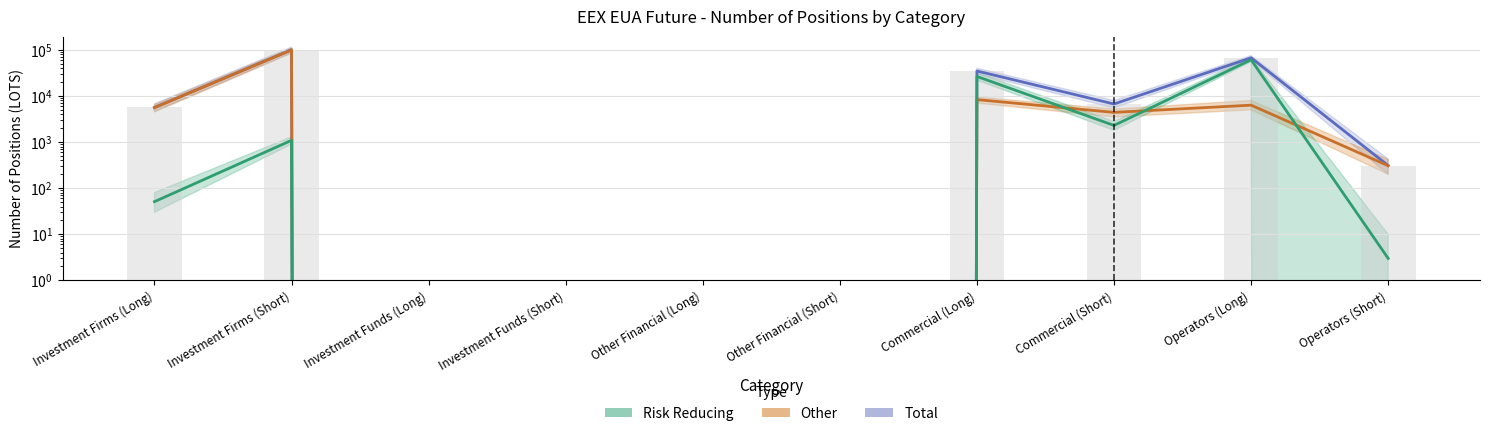

At which label is Other closest to 49908?

Commercial (Long)